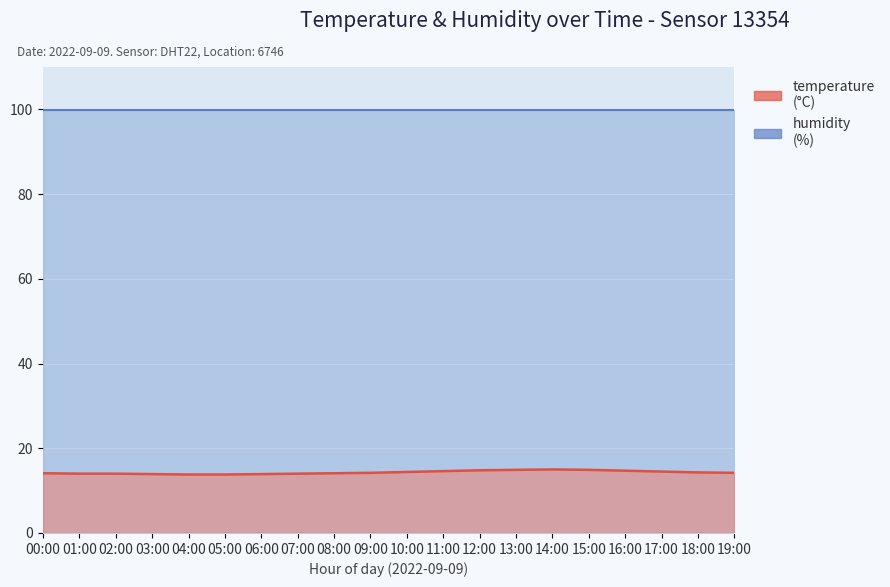

Count the number of categories in the chart.

20